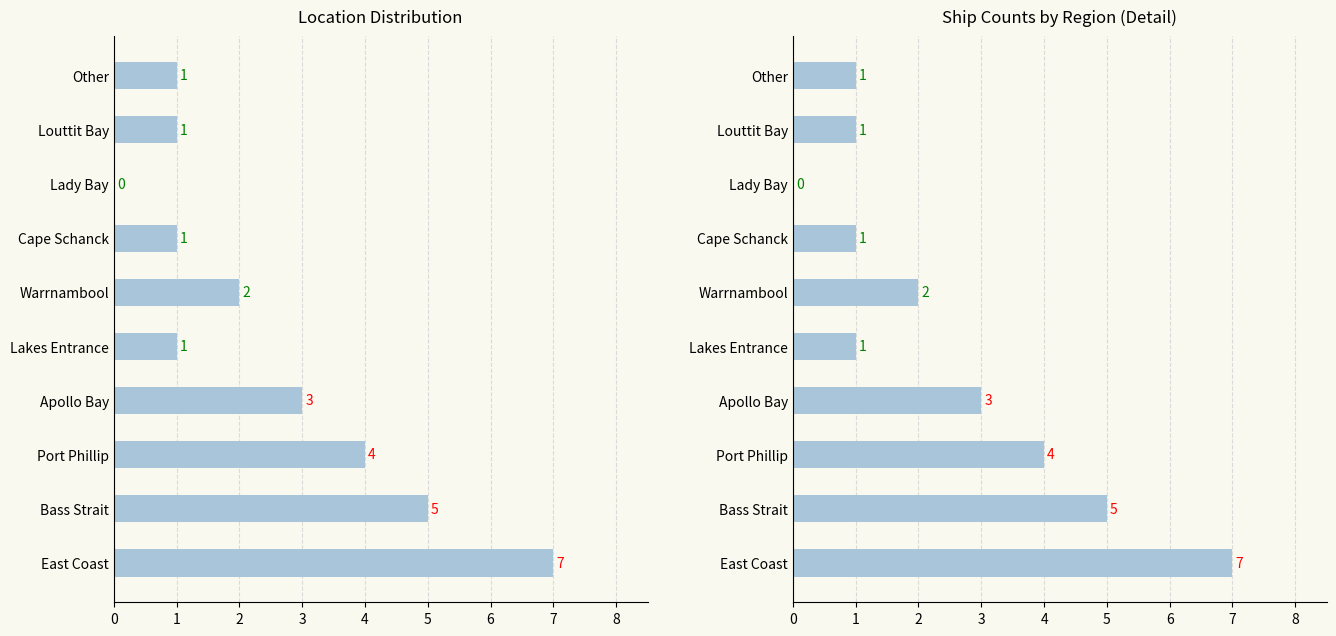

Reading right to left, extract all data points from this chart.

1	1	0	1	2	1	3	4	5	7